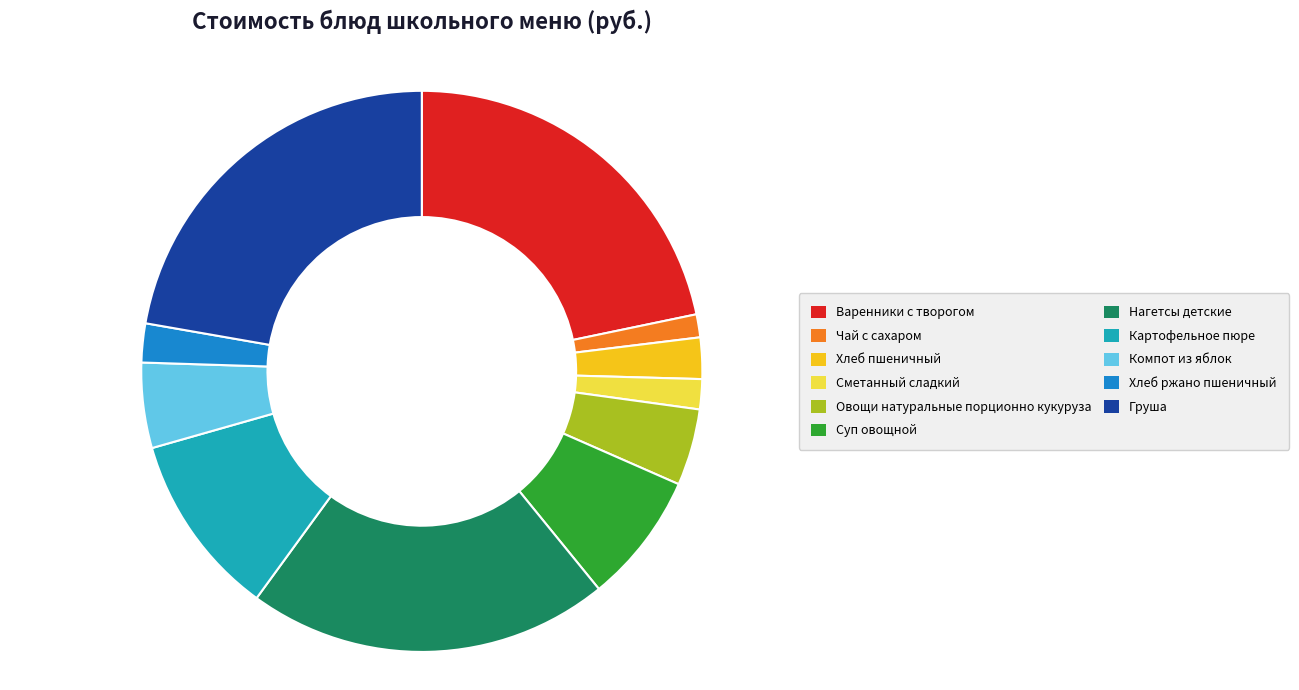

Count the number of slices in the pie.

11